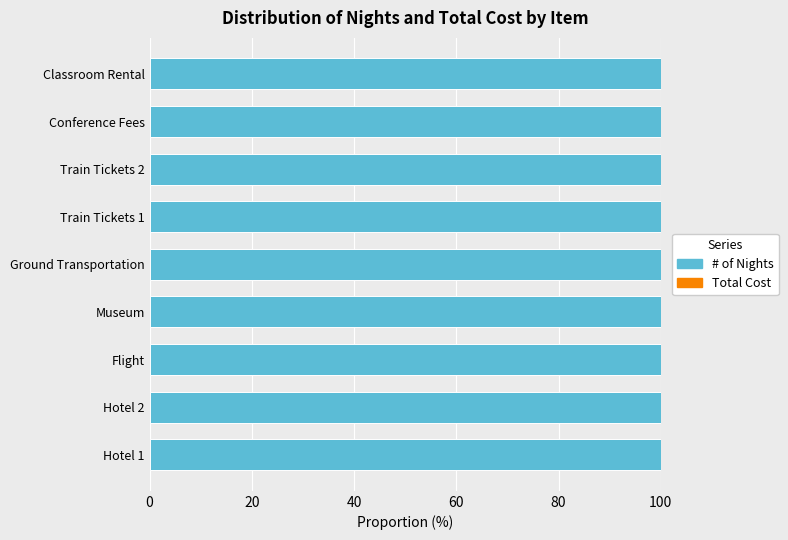

The # of Nights series shows 1 at Train Tickets 1. True or false?

True